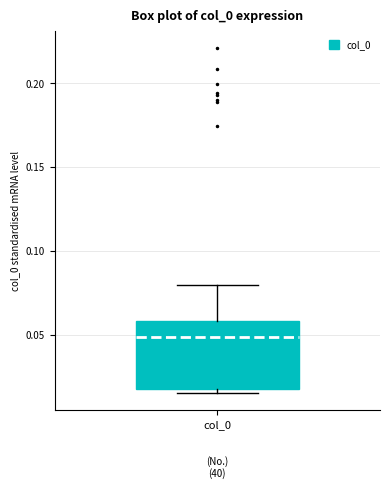

Transcribe this box plot: give where the median line is, the range the box spans, and where the two whiskers end, as read against the y-axis. The values are not printed on the chart, so give them approximately, as read against the axis.

median 0.050, box 0.020 to 0.060, whiskers 0.015 to 0.080